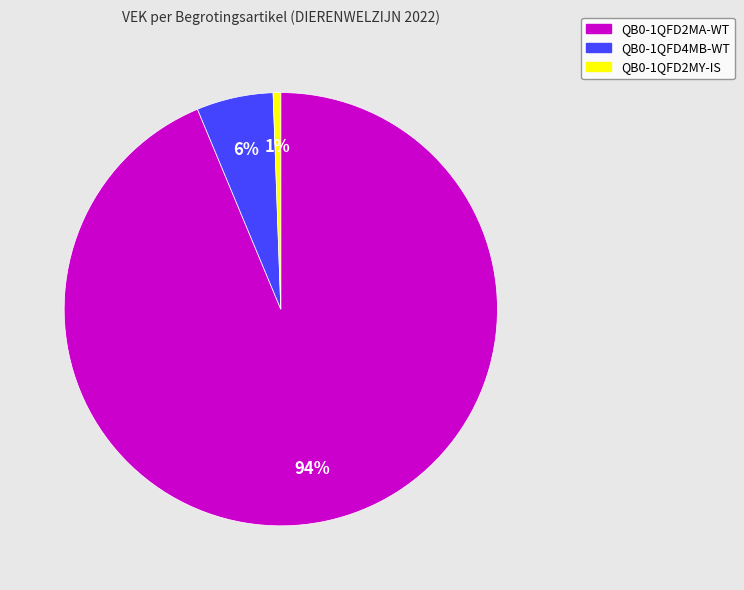

Does QB0-1QFD2MA-WT represent more than half of the total?

Yes